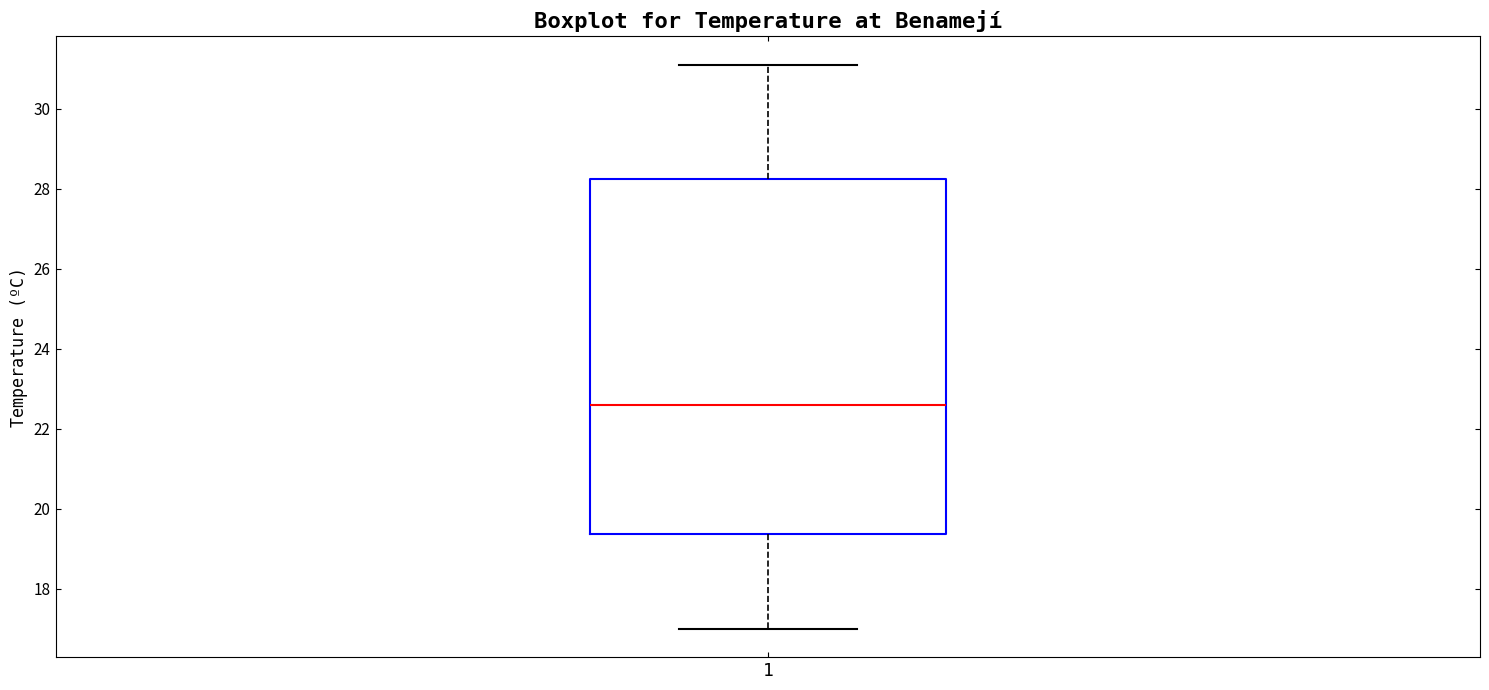

Where does the median line of the box at x = 1 sit on the y-axis? The values are not printed on the chart, so give them approximately, as read against the axis.

22.6